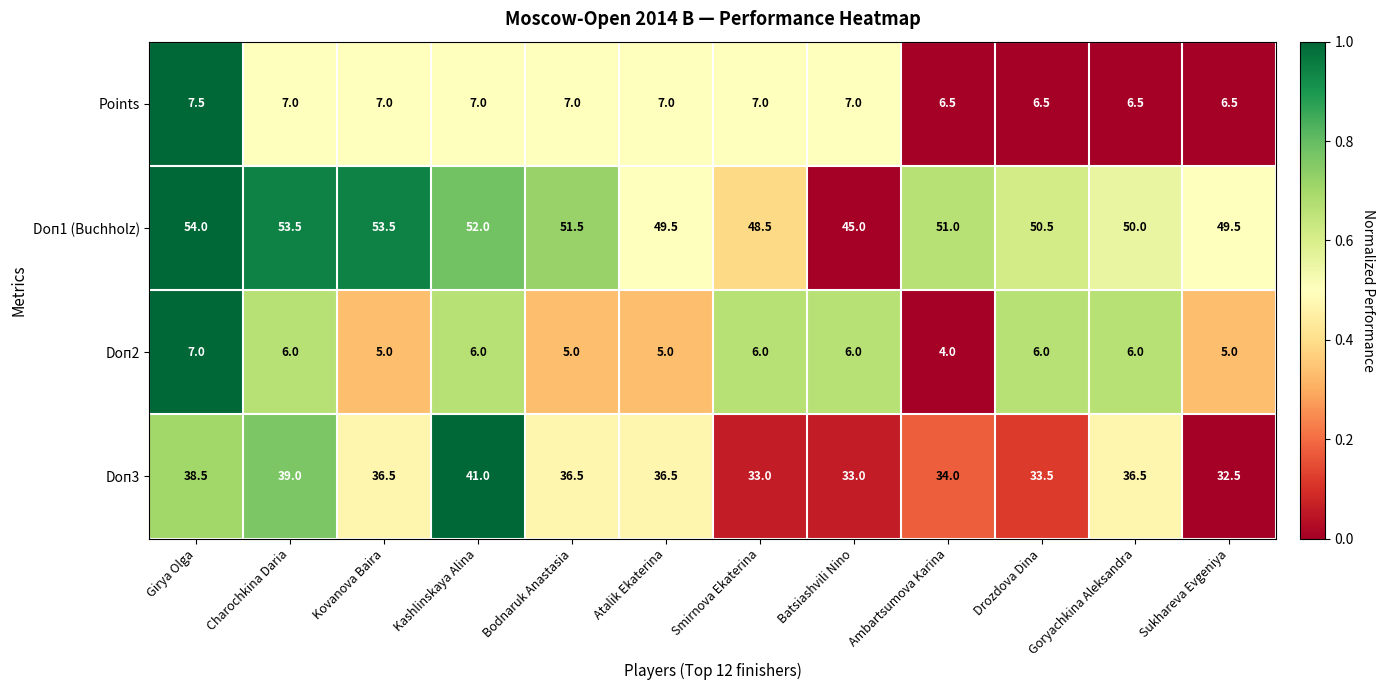

How many distinct data groups are displayed?

4